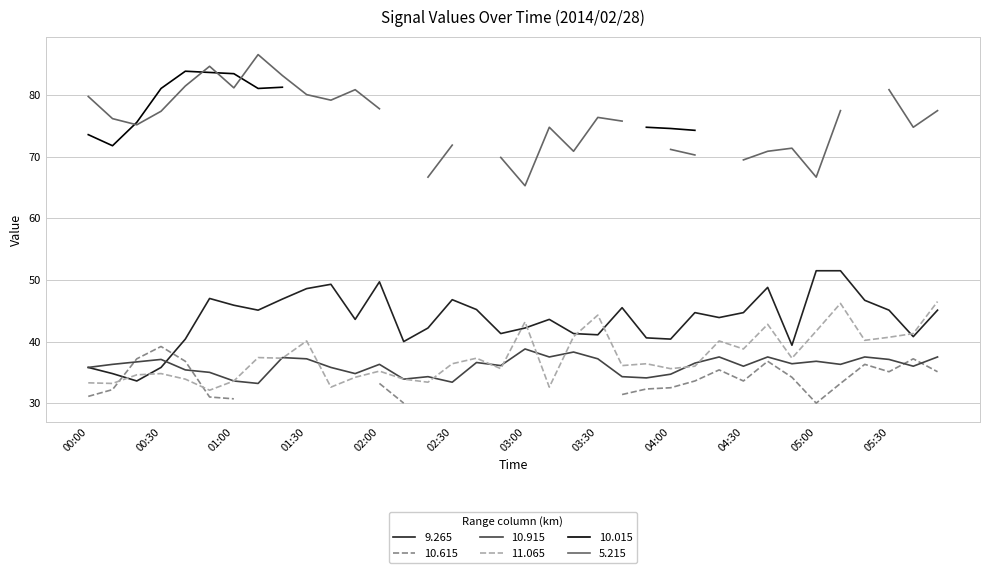

At which label is 10.915 closest to 36?

04:30